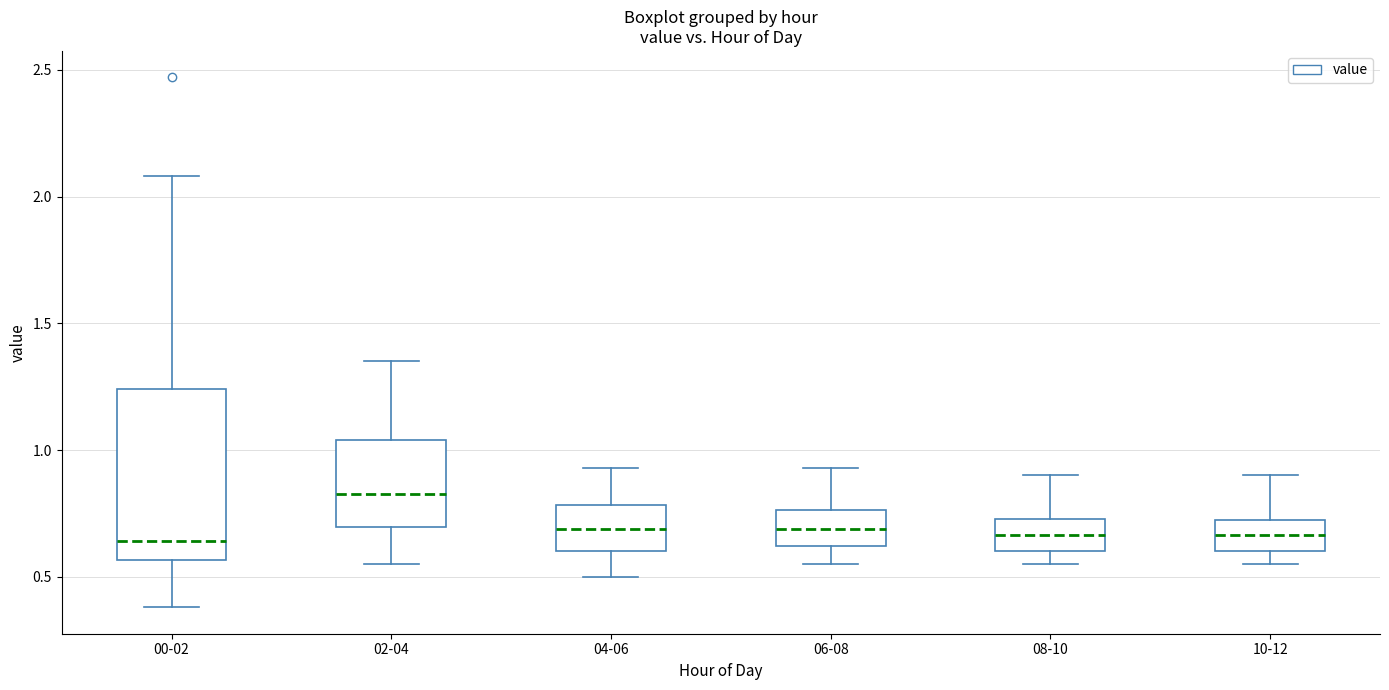

Reading left to right, transcribe this box plot: for each box, give where its median line is, the range the box spans, and where its two whiskers end, as read against the y-axis. The values are not printed on the chart, so give them approximately, as read against the axis.

00-02: median 0.65, box 0.55 to 1.25, whiskers 0.40 to 2.10
02-04: median 0.85, box 0.70 to 1.05, whiskers 0.55 to 1.35
04-06: median 0.70, box 0.60 to 0.80, whiskers 0.50 to 0.95
06-08: median 0.70, box 0.60 to 0.75, whiskers 0.55 to 0.95
08-10: median 0.65, box 0.60 to 0.75, whiskers 0.55 to 0.90
10-12: median 0.65, box 0.60 to 0.70, whiskers 0.55 to 0.90